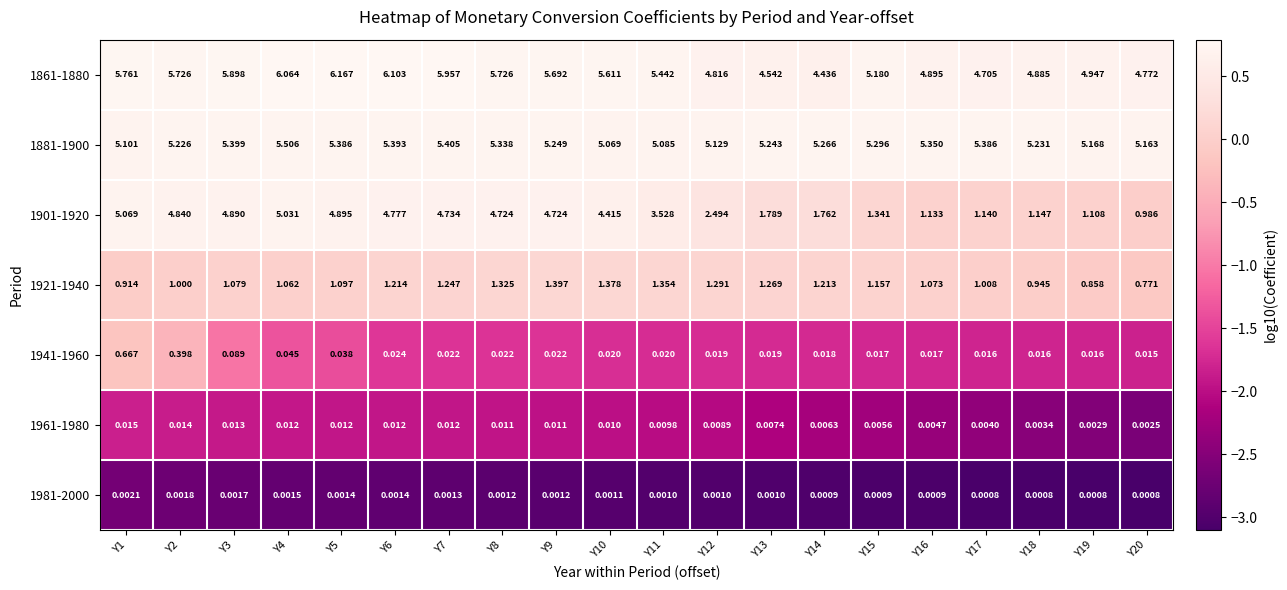

Is the value of 1981-2000 at Y7 greater than the value of 1861-1880 at Y20?

No